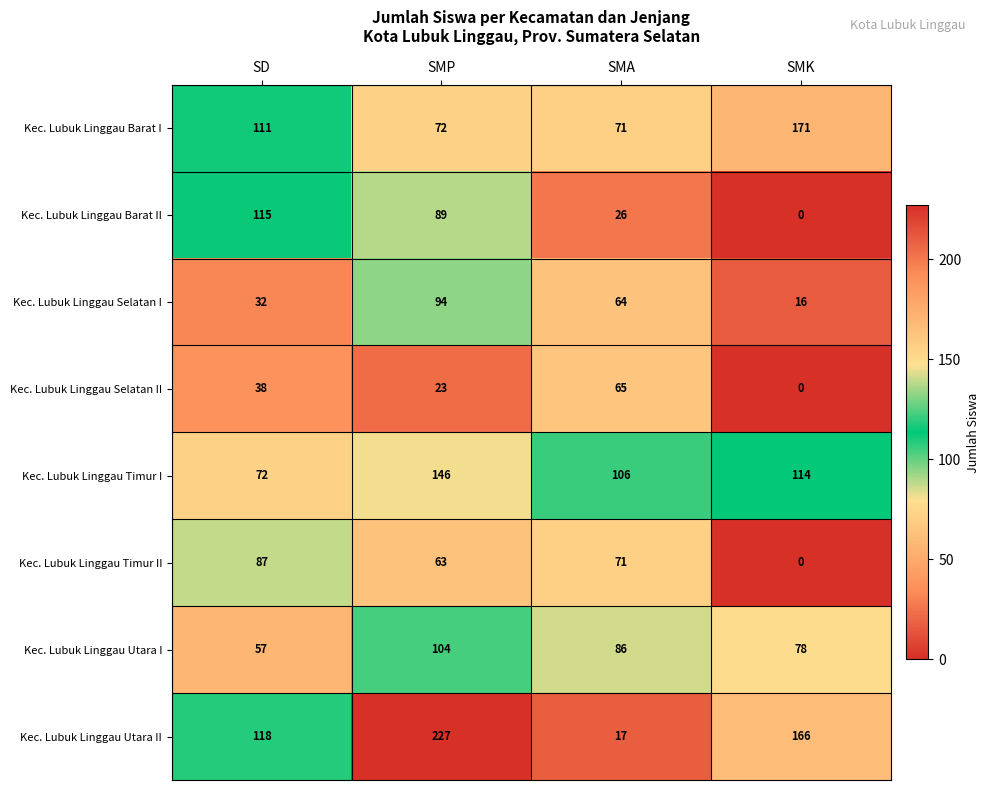

True or false: Kec. Lubuk Linggau Selatan II has a value of 68 at SD.

False